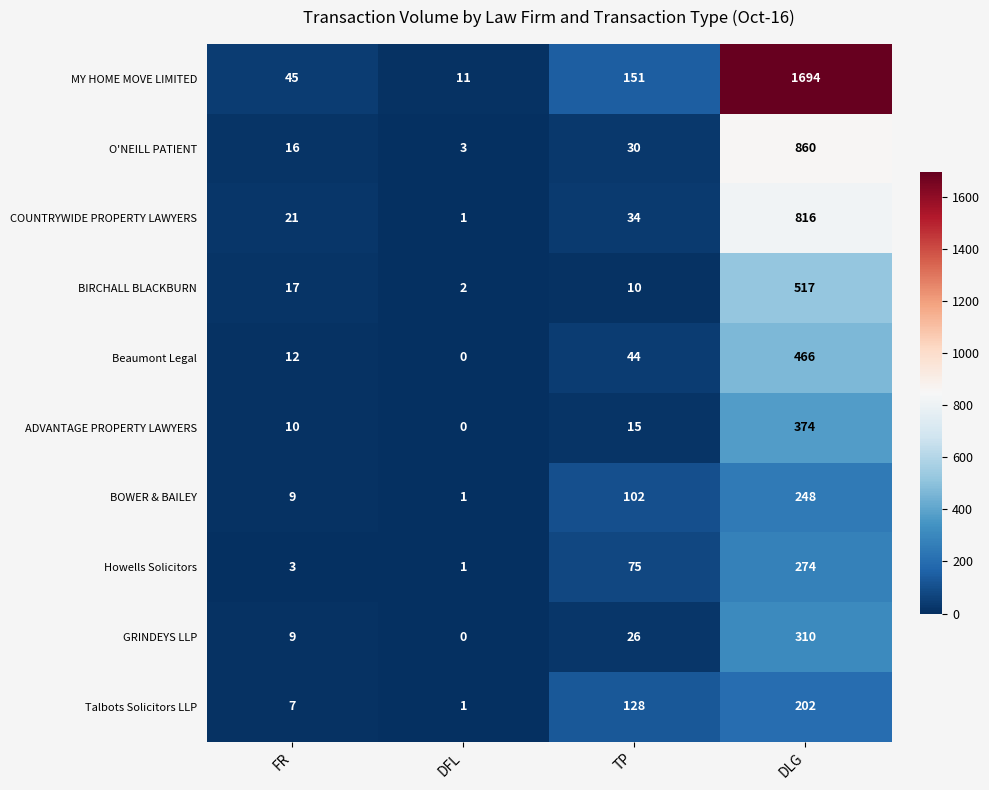

The value of Talbots Solicitors LLP at DFL is 1. True or false?

True